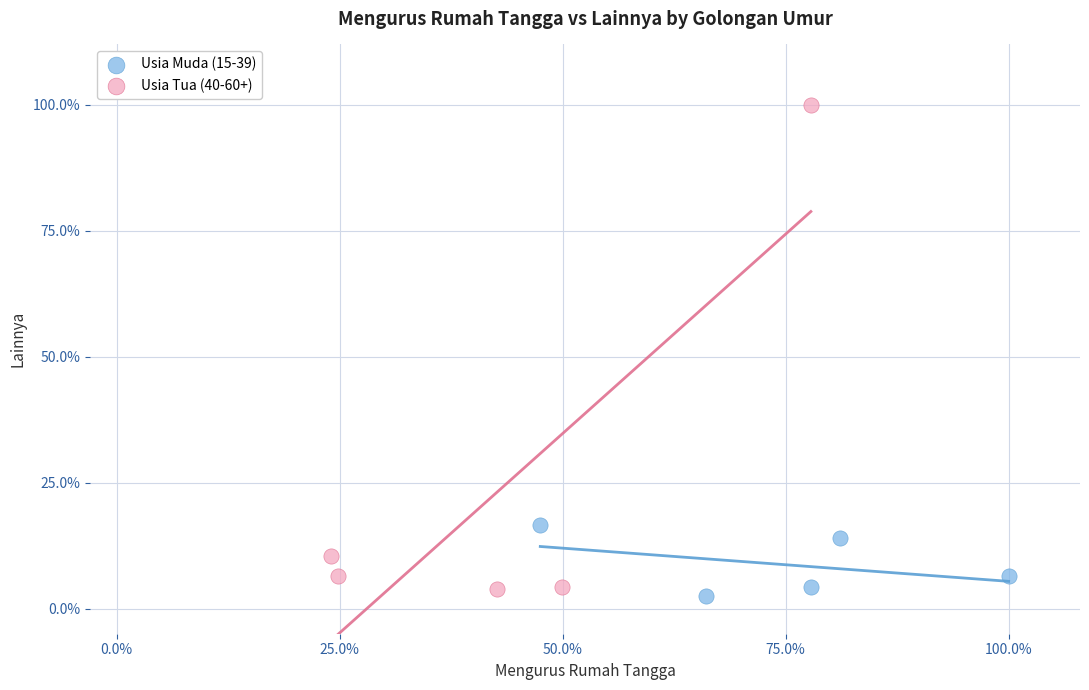

Which series reaches the maximum Y coordinate?

Usia Tua (40-60+)